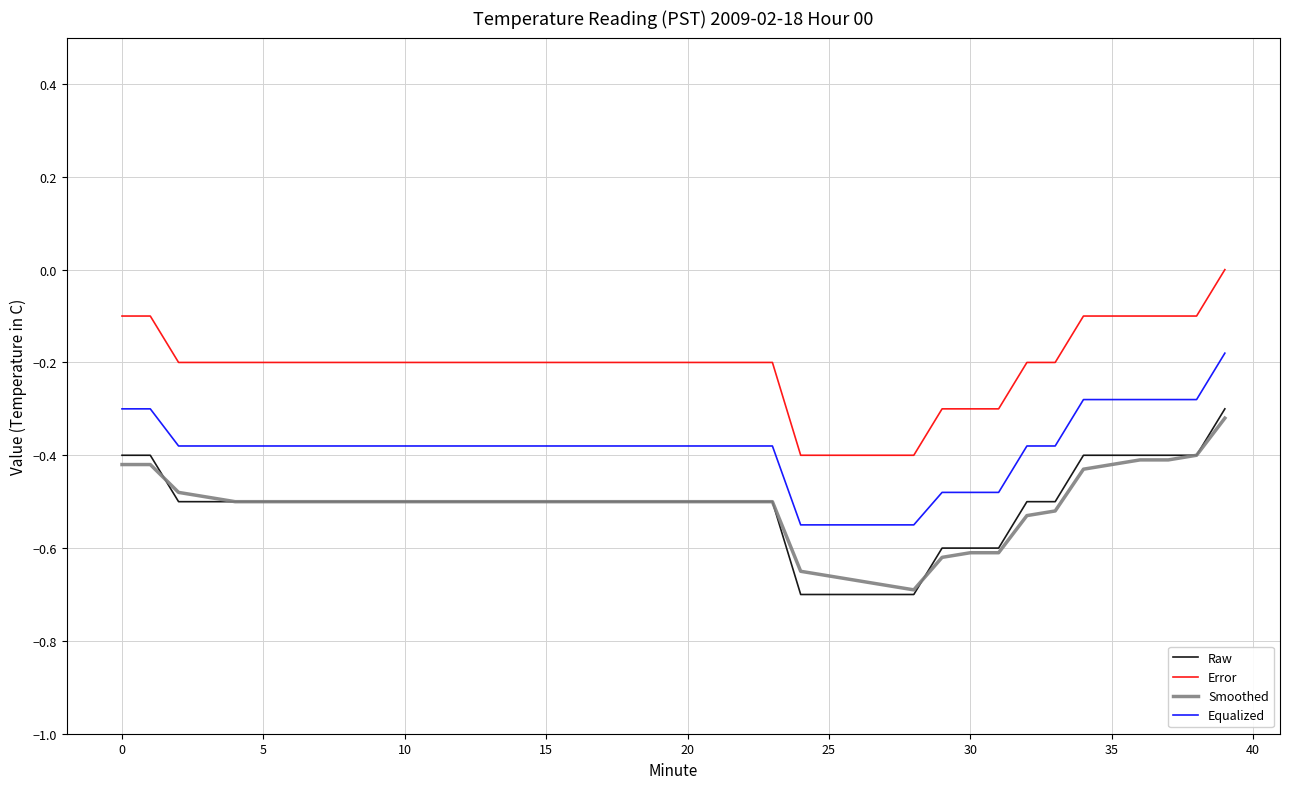

Which series has the largest total across all categories?

Error